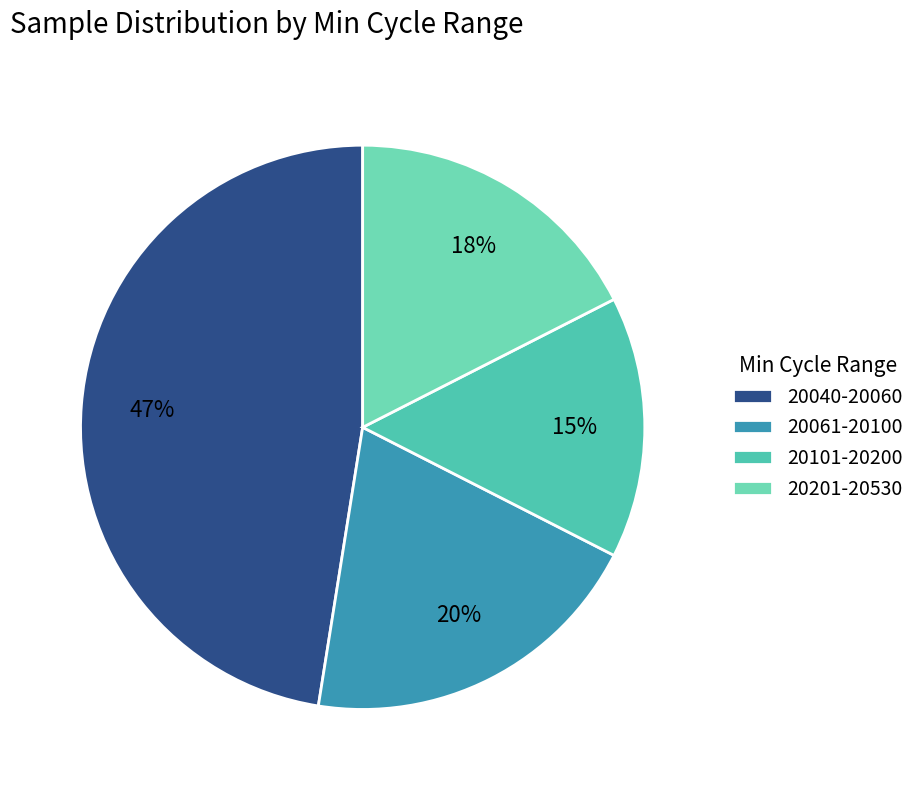

Is there any slice that represents more than half of the pie?

No